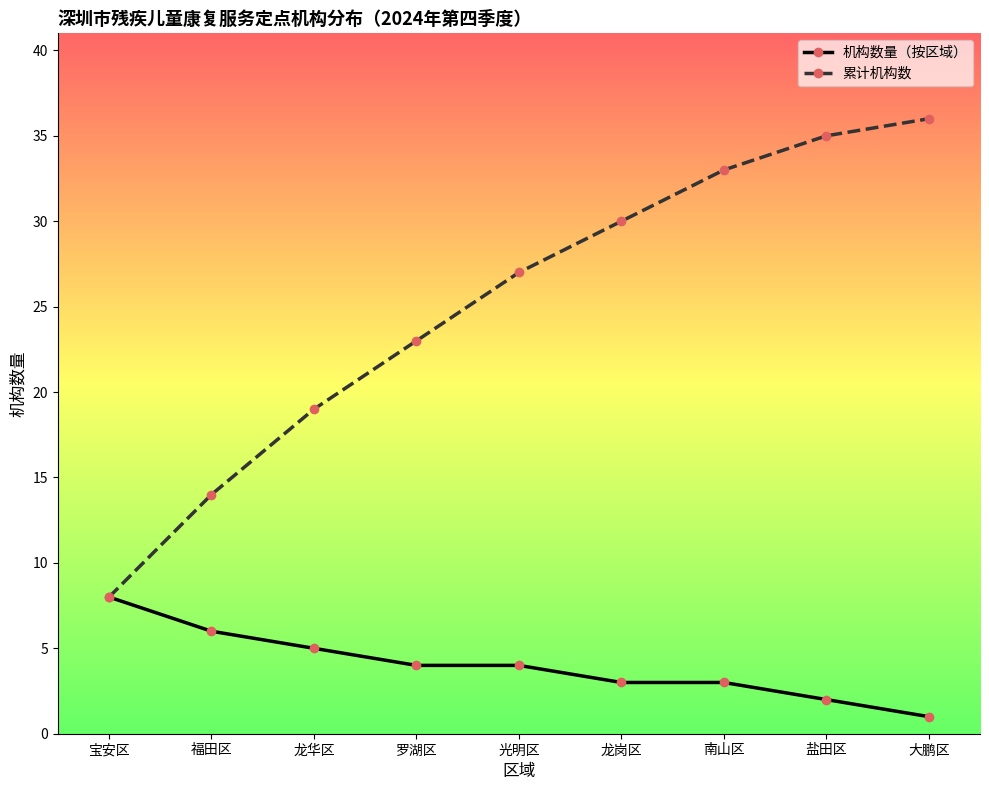

Reading right to left, extract all data points from this chart.

机构数量（按区域）: 大鹏区=1	盐田区=2	南山区=3	龙岗区=3	光明区=4	罗湖区=4	龙华区=5	福田区=6	宝安区=8
累计机构数: 大鹏区=36	盐田区=35	南山区=33	龙岗区=30	光明区=27	罗湖区=23	龙华区=19	福田区=14	宝安区=8